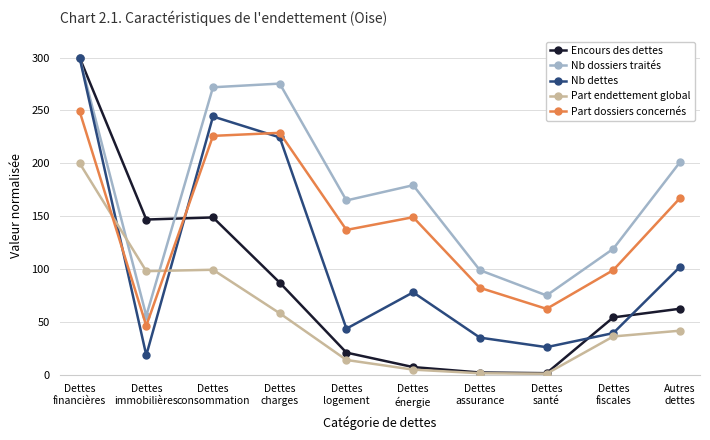

How many lines are shown in the chart?

5